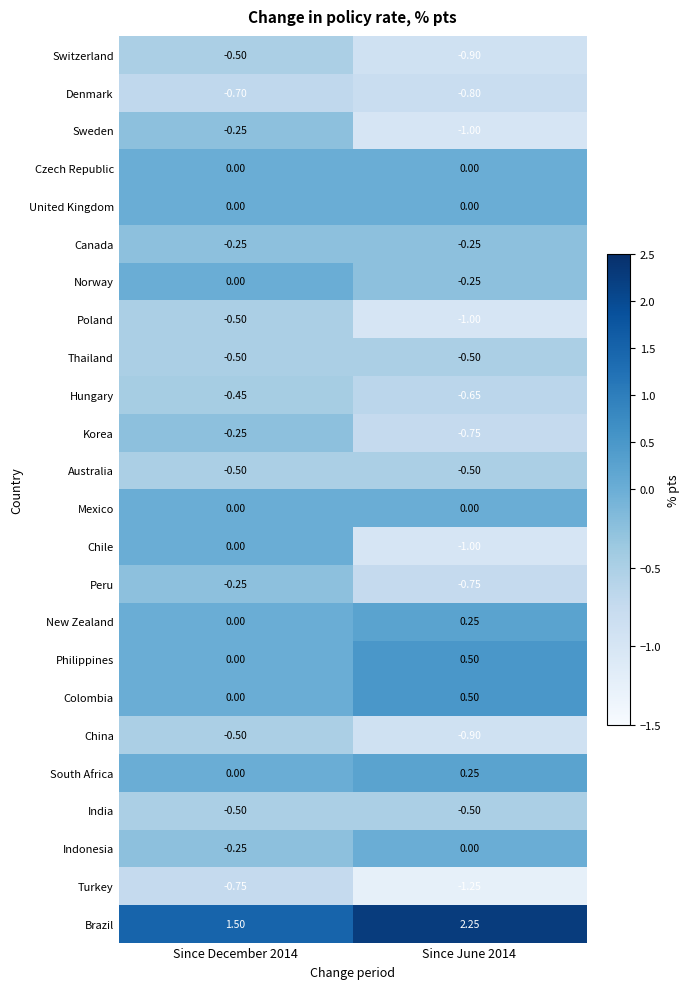

Which series has the largest range (max minus min)?

Chile